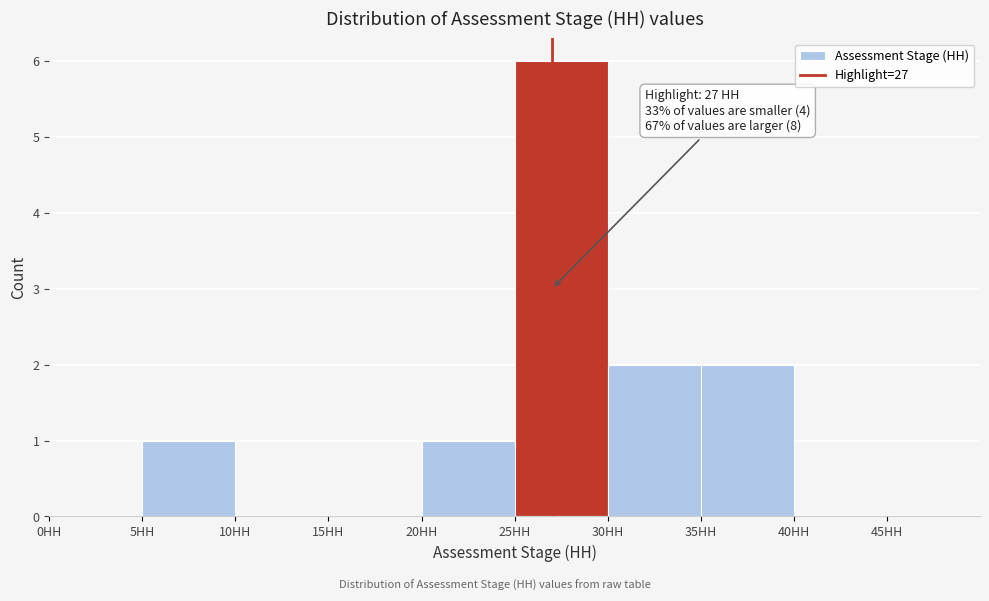

Which range on the x-axis has the tallest bar?

25 to 30